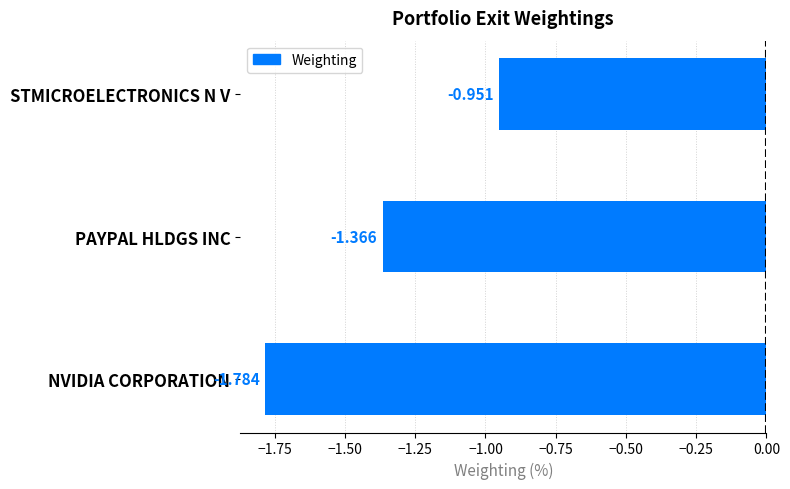

Which category has the lowest value across all series?

NVIDIA CORPORATION